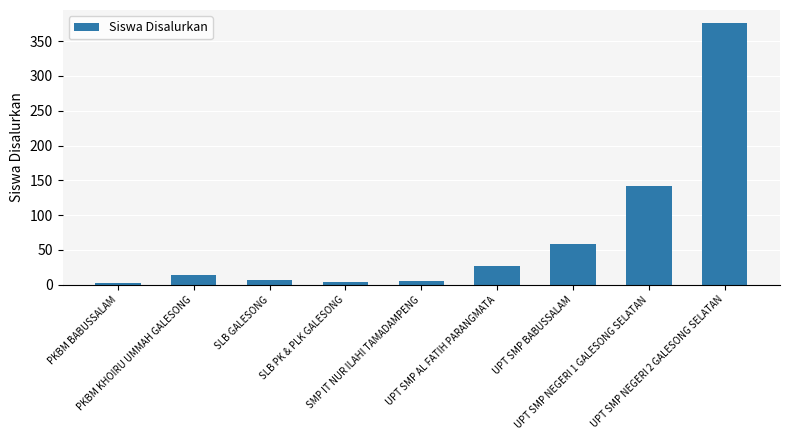

Does the chart contain any negative values?

No